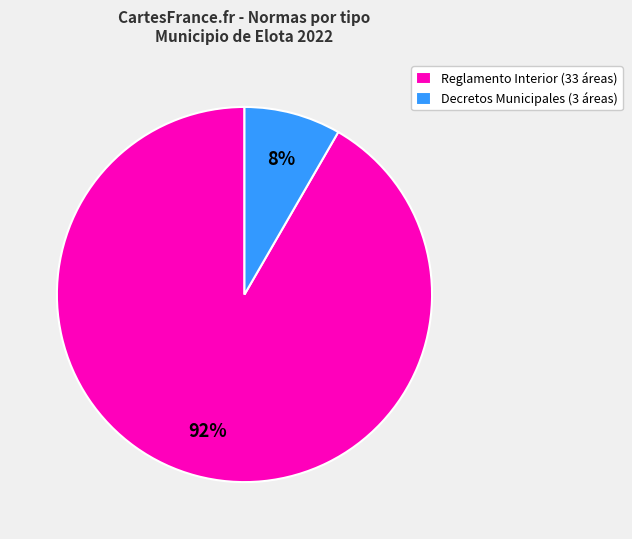

Is the sum of Reglamento Interior (33 áreas) and Decretos Municipales (3 áreas) greater than half?

Yes